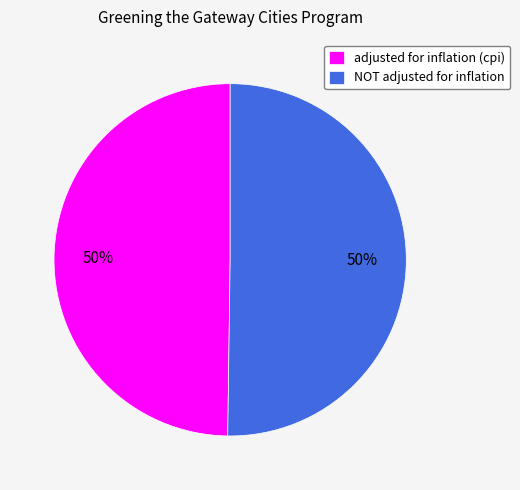

Approximately how many times larger is the value at NOT adjusted for inflation compared to adjusted for inflation (cpi)?

1.0